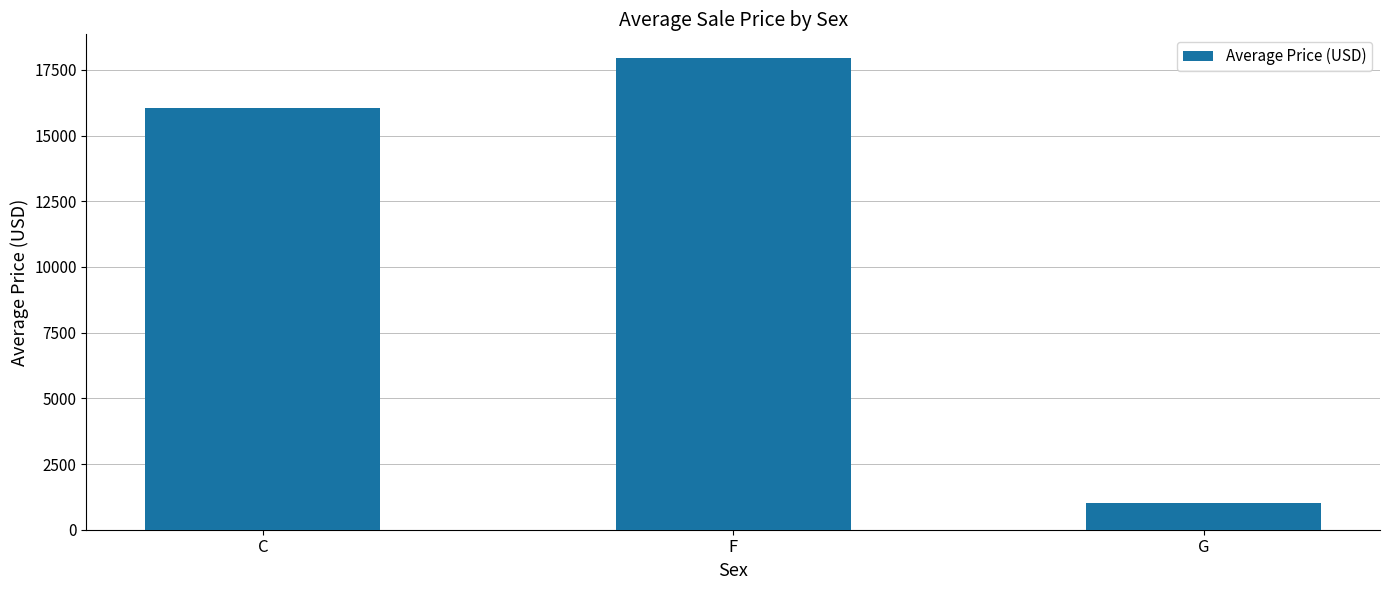

What is the label of the 3rd bar from the right?

C